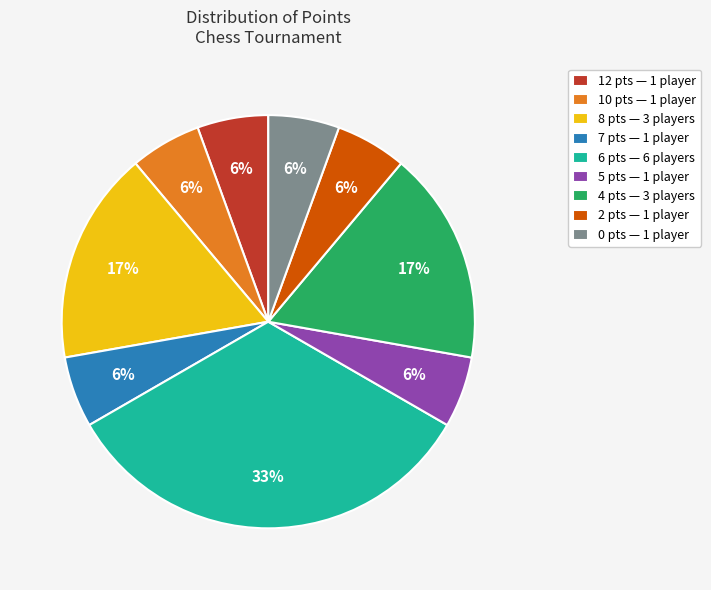

Count the number of slices in the pie.

9